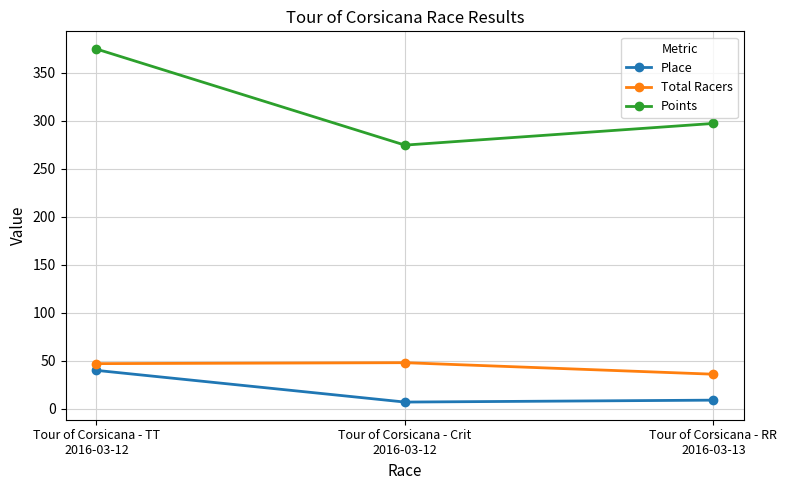

What is the value of the Points point at the 3rd from the left?

297.0